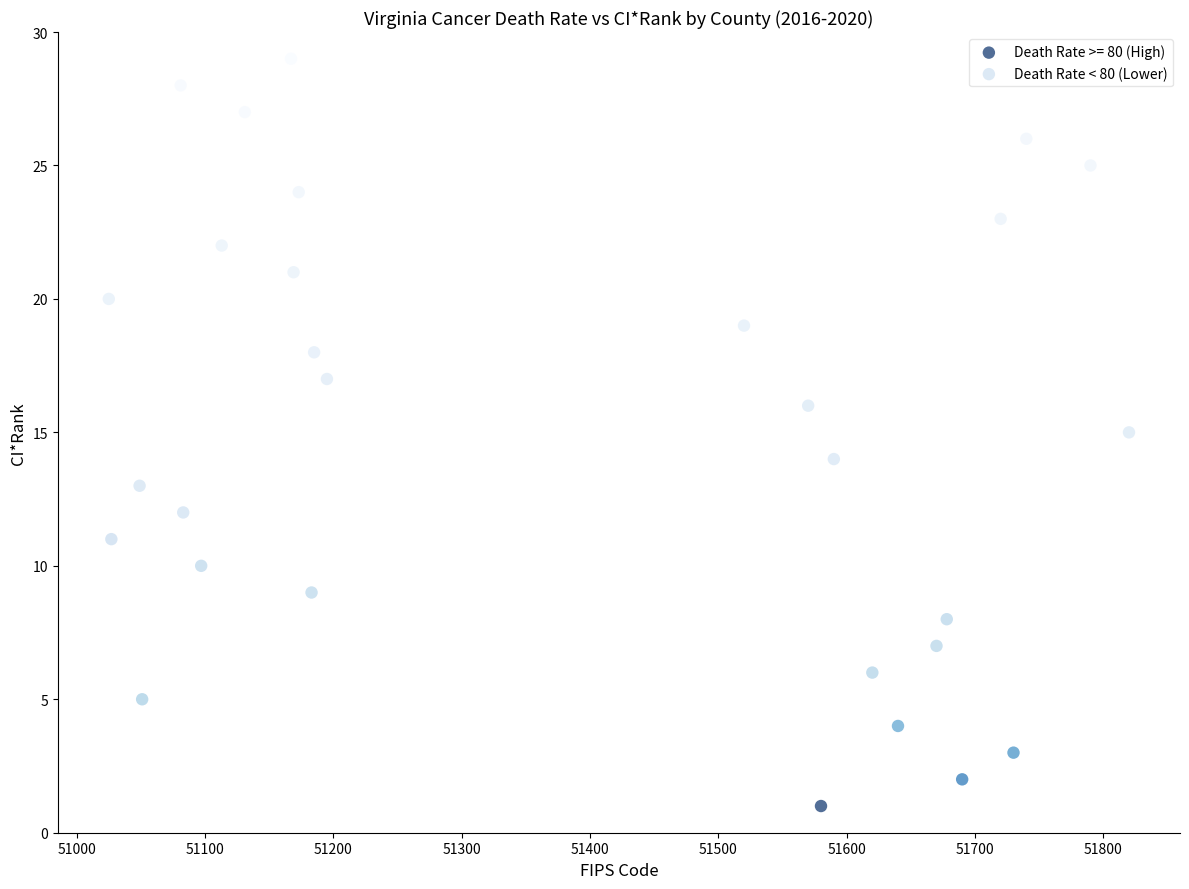

Which series reaches the minimum Y coordinate?

Death Rate >= 80 (High)